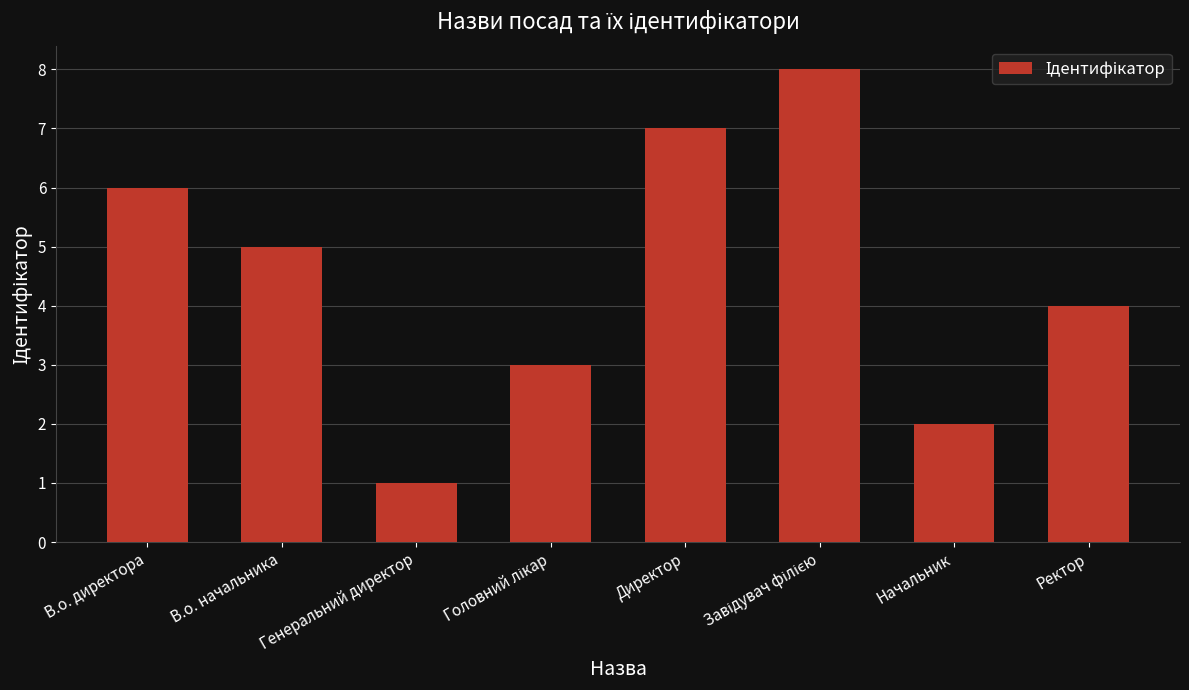

What is the maximum value shown in the chart?

8